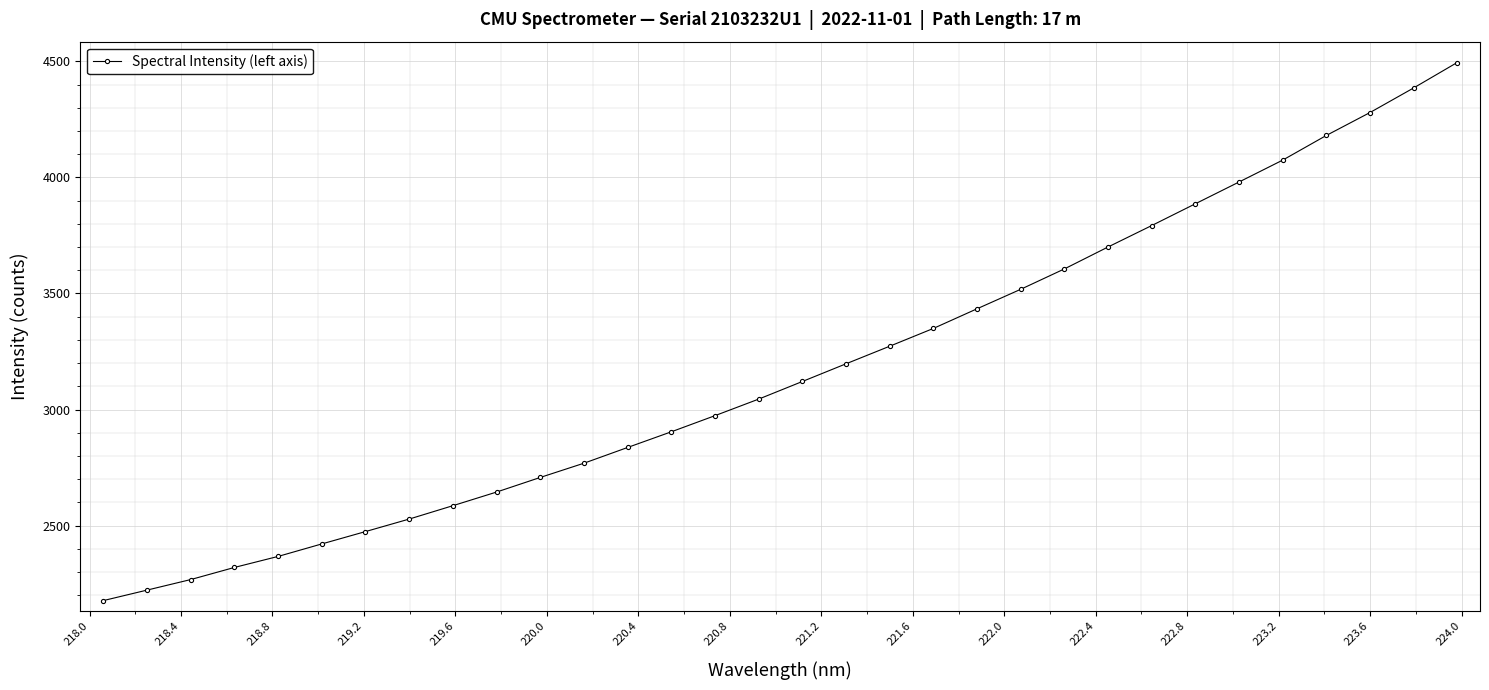

What is the minimum value shown in the chart?

2177.0